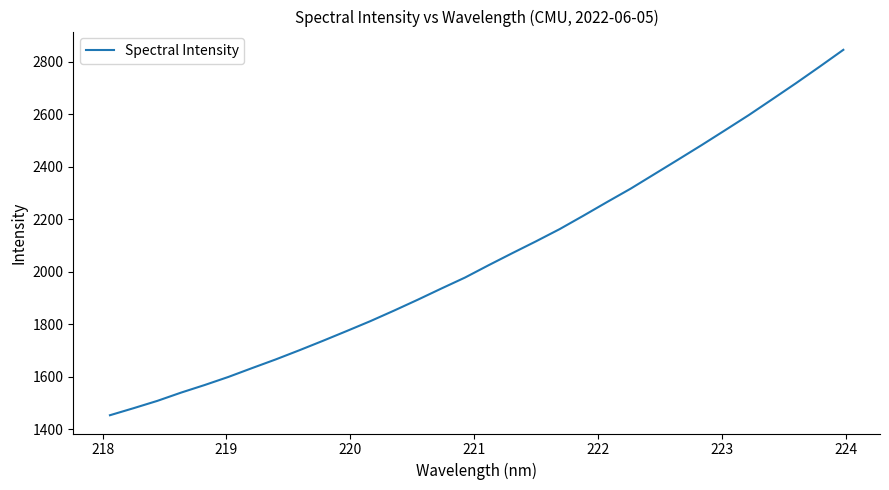

What is the difference between the maximum and minimum values?

1392.2